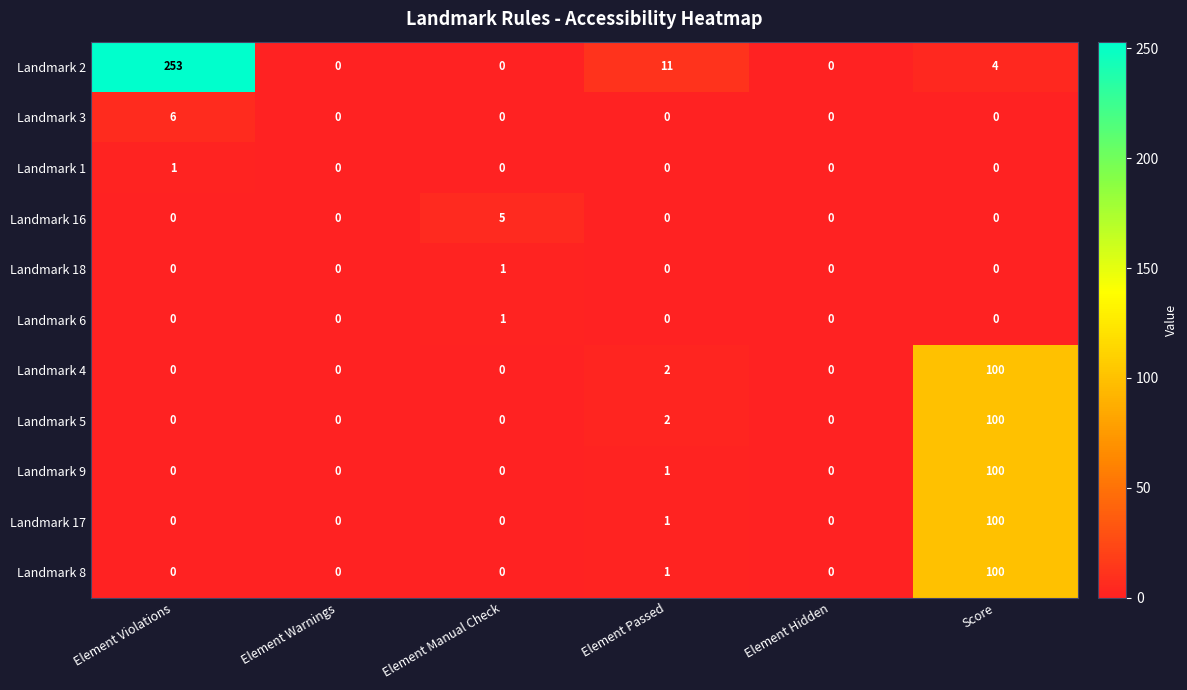

Is it true that Landmark 3 equals 0 at Element Warnings?

True